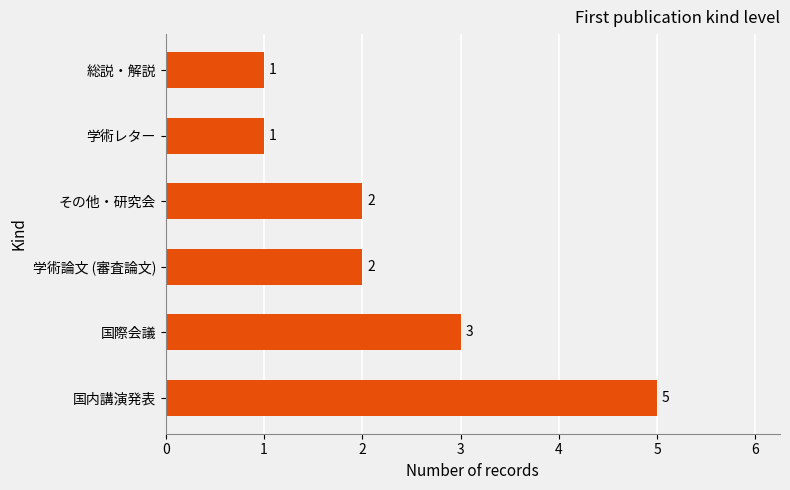

Reading top to bottom, what are all the values shown in this chart?

1	1	2	2	3	5